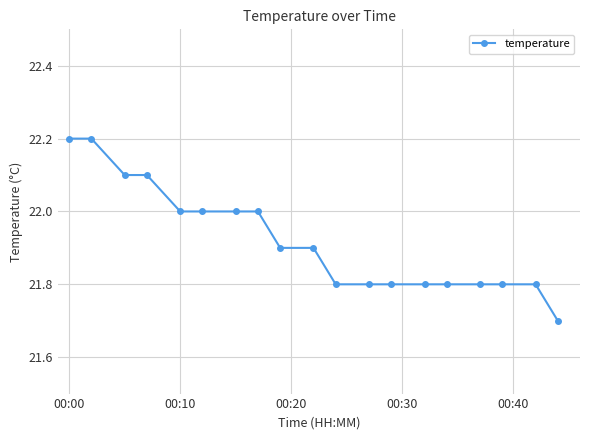

How many values are between 21 and 22?

15